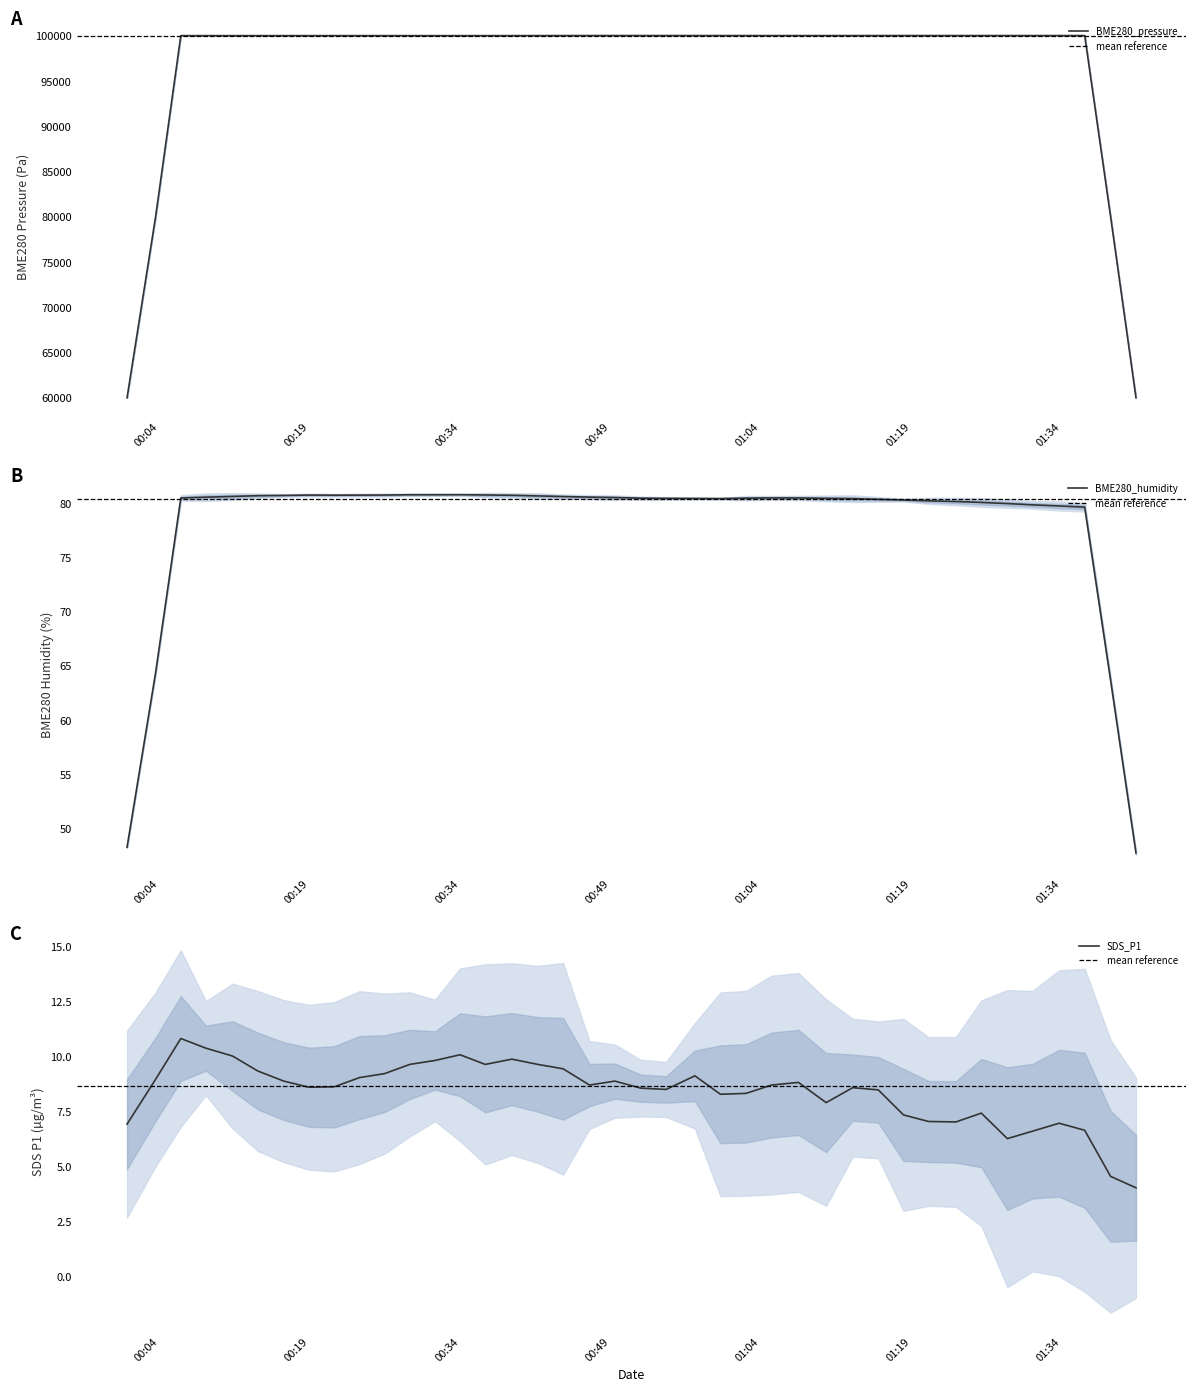

True or false: Max_cycle has a value of 38422.9 at 27.

False